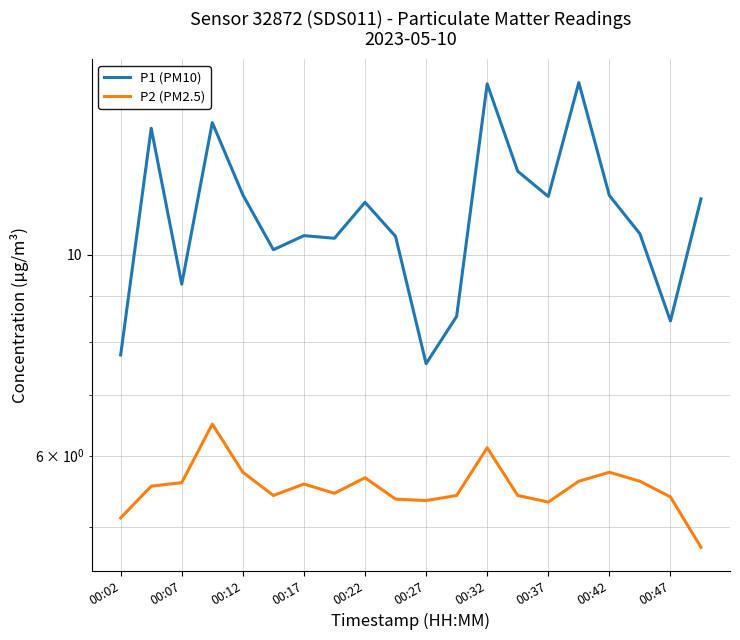

Rank the series at 17 from highest to lowest value.

P1 (PM10), P2 (PM2.5)